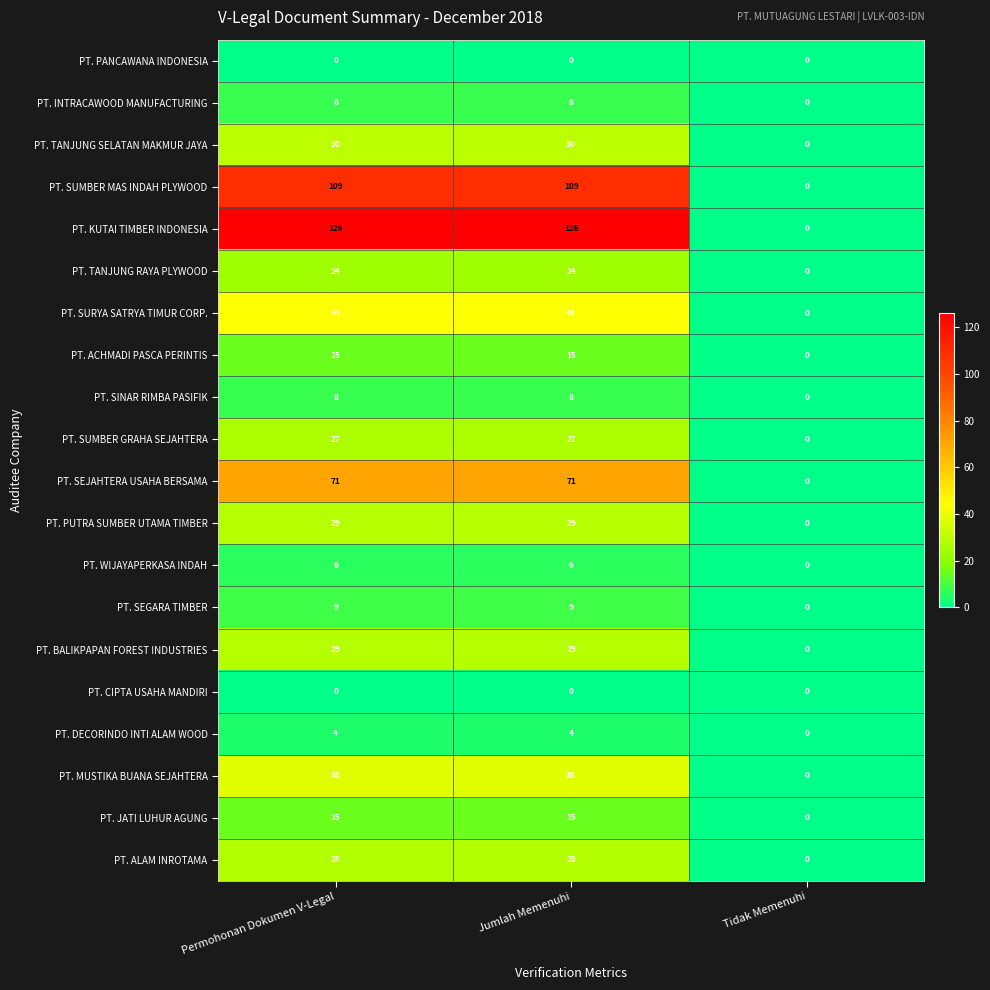

Is it true that PT. INTRACAWOOD MANUFACTURING equals 2 at Permohonan Dokumen V-Legal?

False